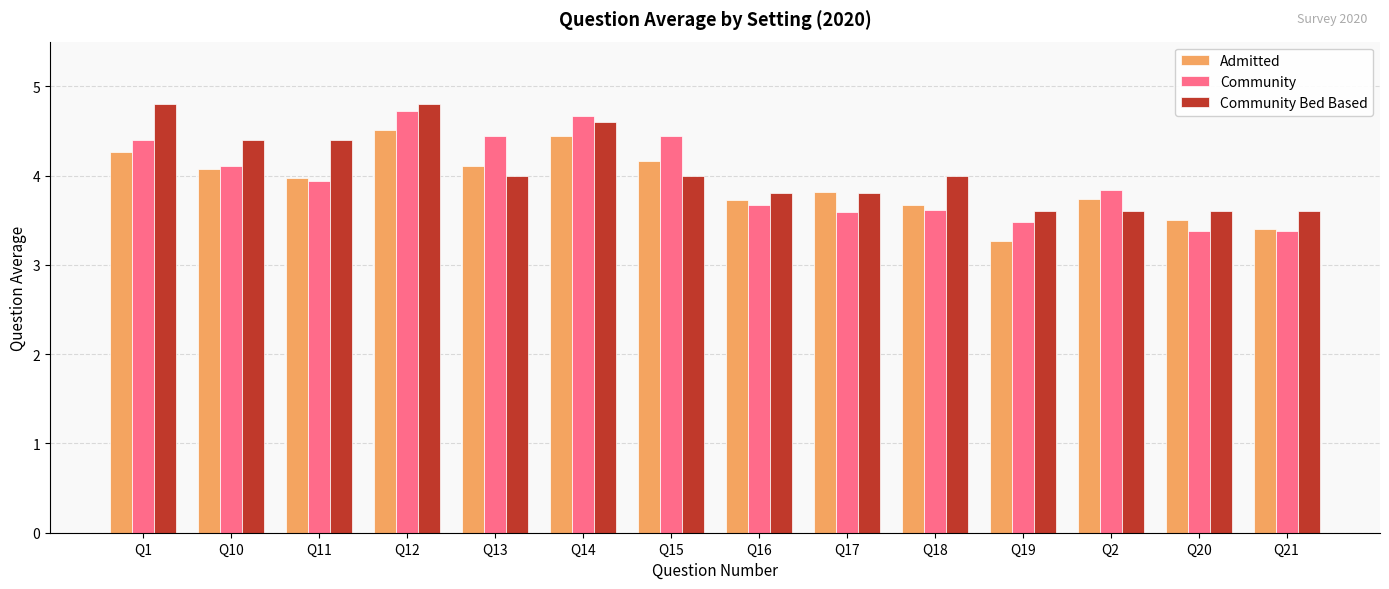

At which label does Community reach its peak?

Q12